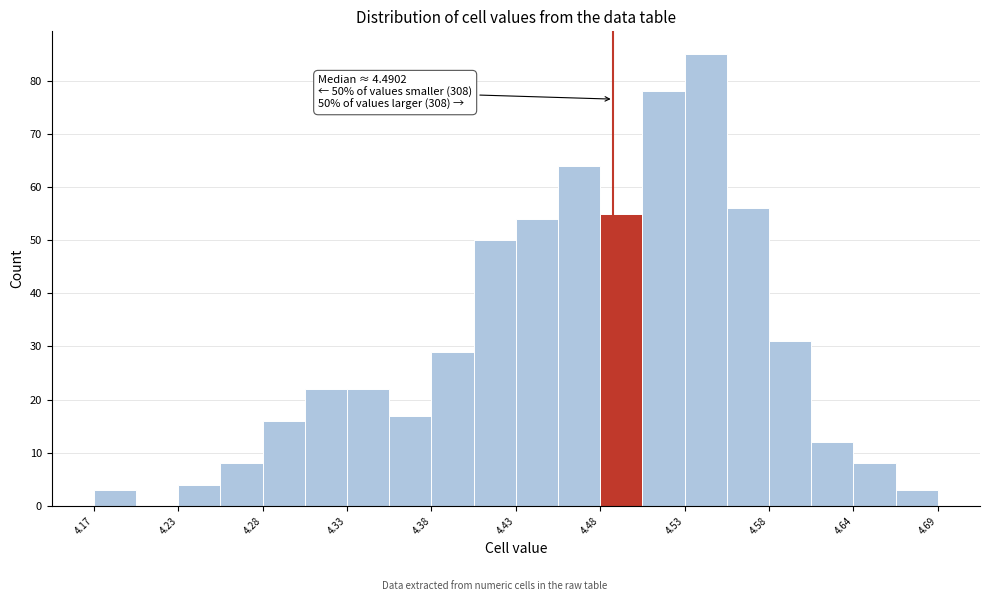

Read against the x-axis, roughly where is the centre of the tallest bar?

4.55